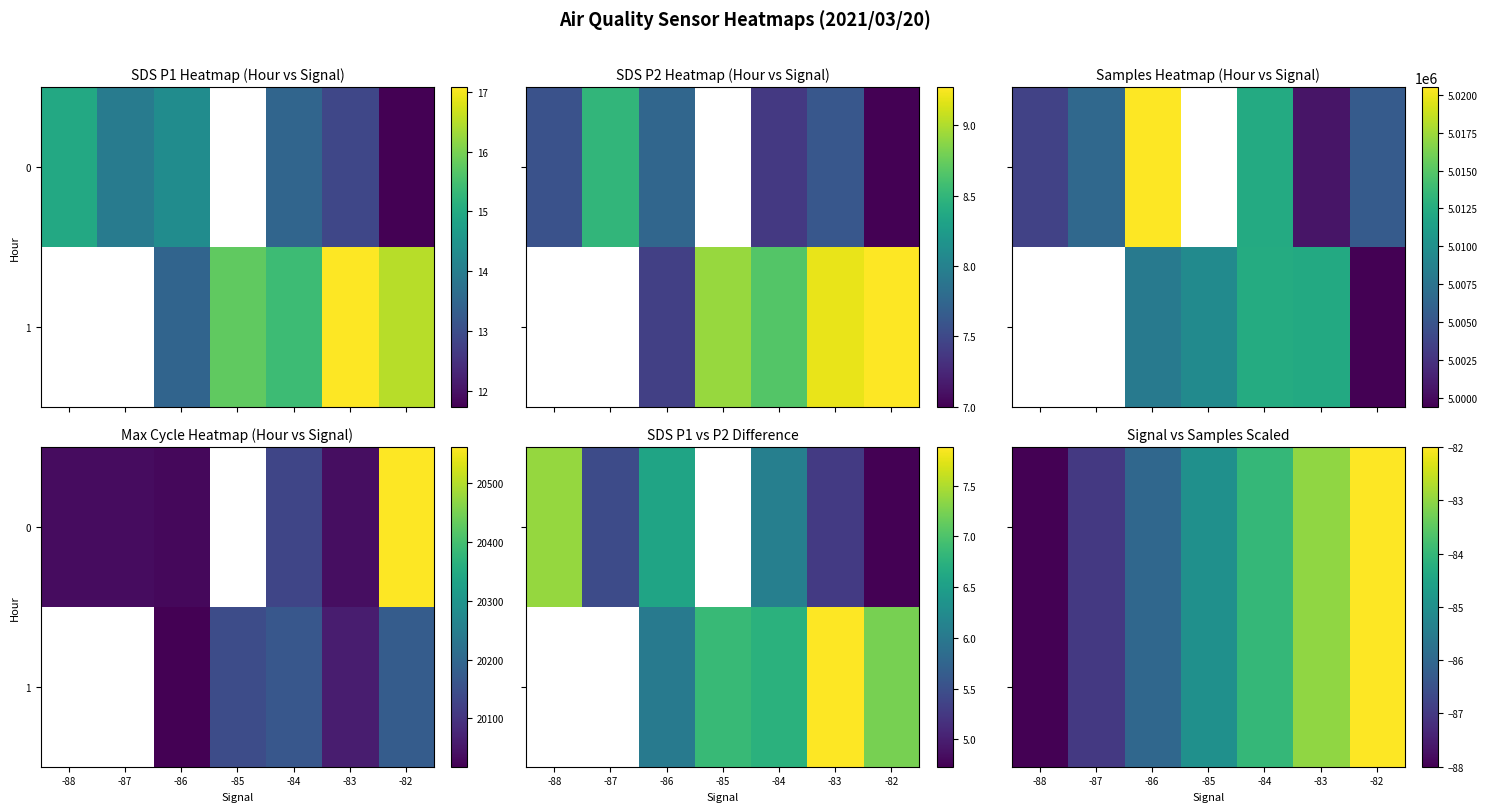

At which category does the chart reach its minimum across all series?

-88